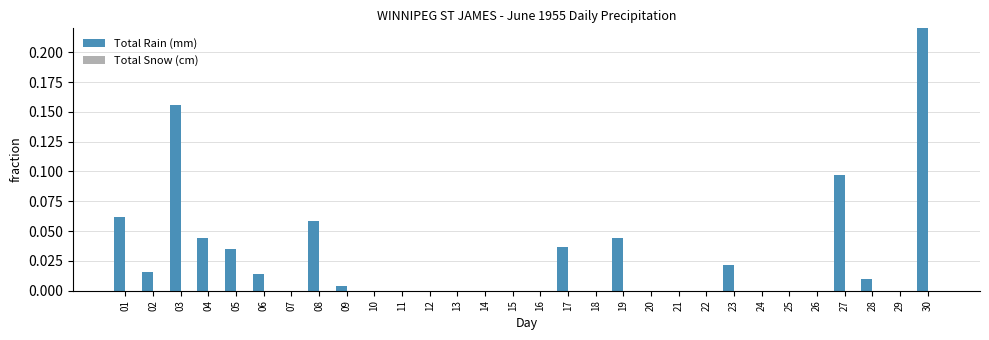

What is the sum of all Total Rain (mm) values?

1.0